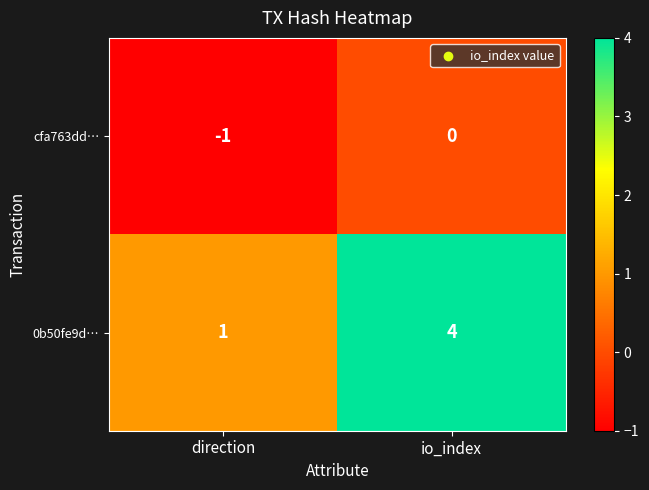

Which series changed the most between direction and io_index?

0b50fe9d…